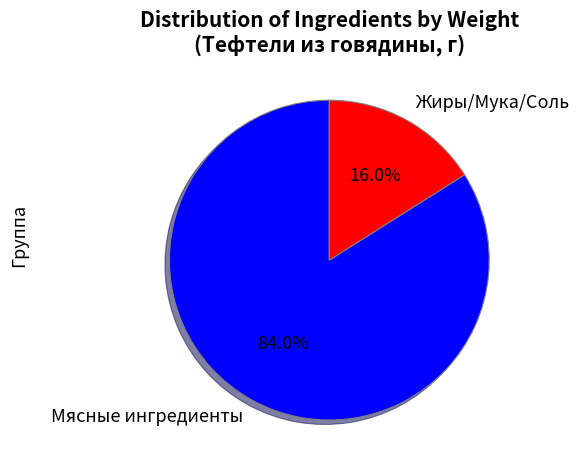

Approximately how many times larger is the value at Мясные ингредиенты compared to Жиры/Мука/Соль?

5.2